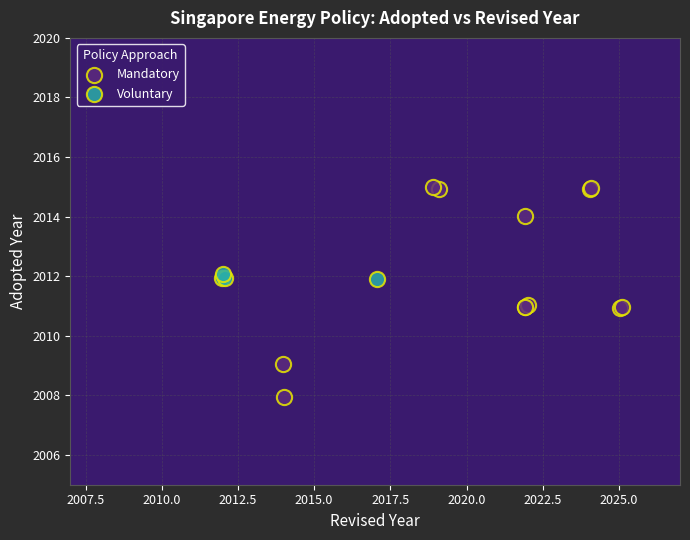

Which series contains the highest Y value?

Mandatory